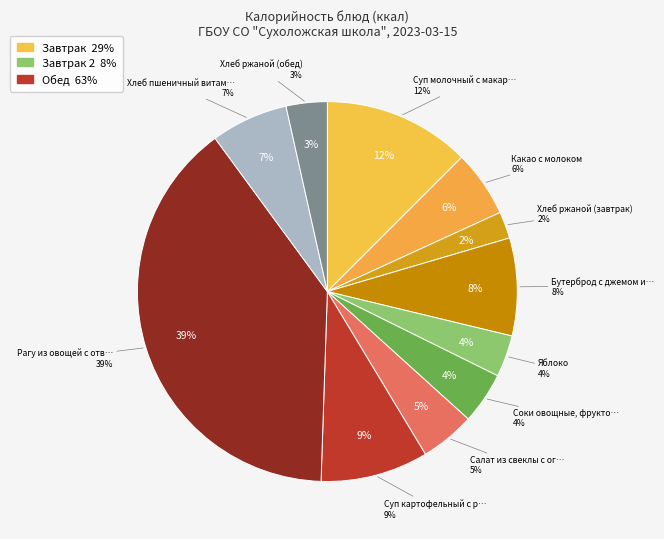

Does Рагу из овощей с отварным мясом account for over 50% of the chart?

No